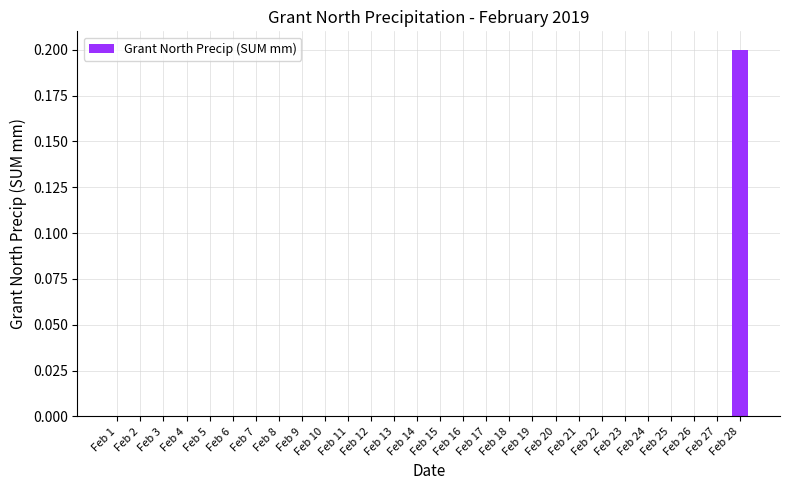

Are the bars horizontal?

No